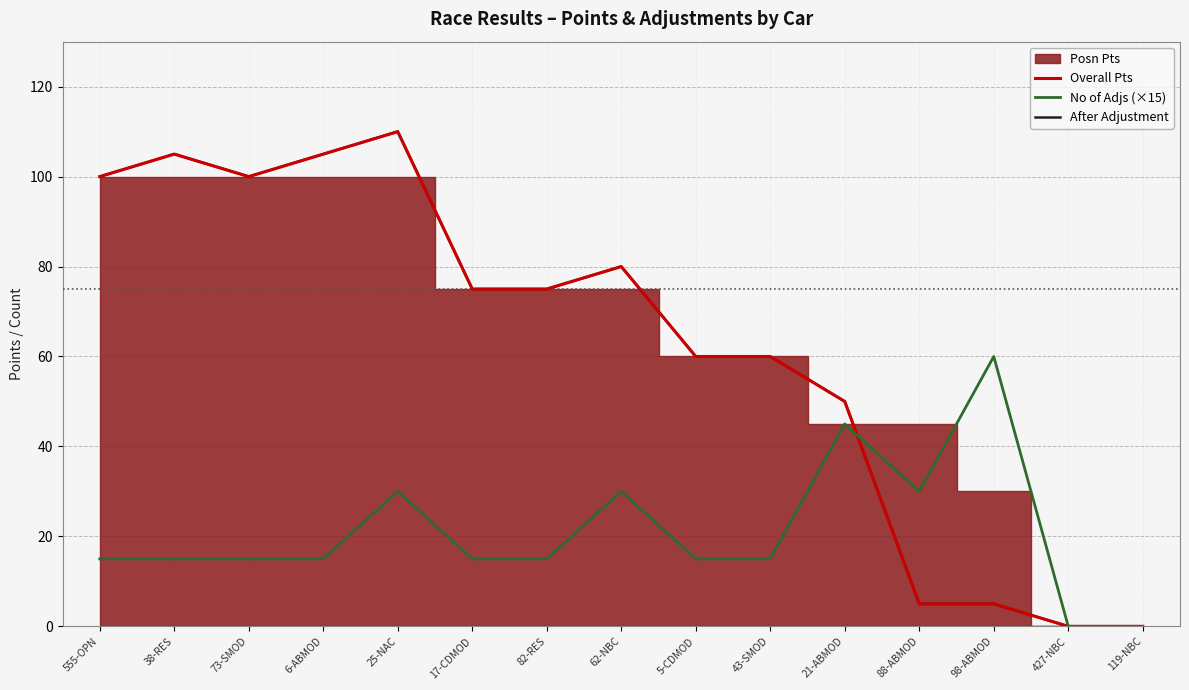

What is the difference between the highest and lowest values at 21-ABMOD?

5